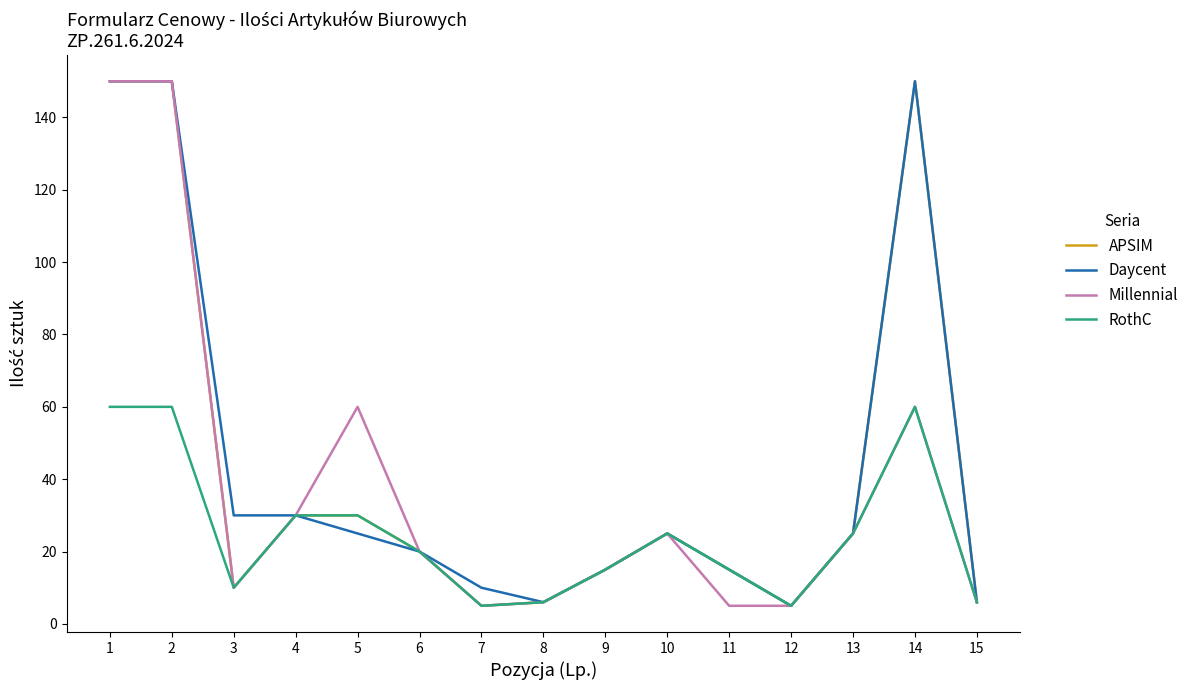

True or false: Daycent has more than 1 interior local peaks.

True